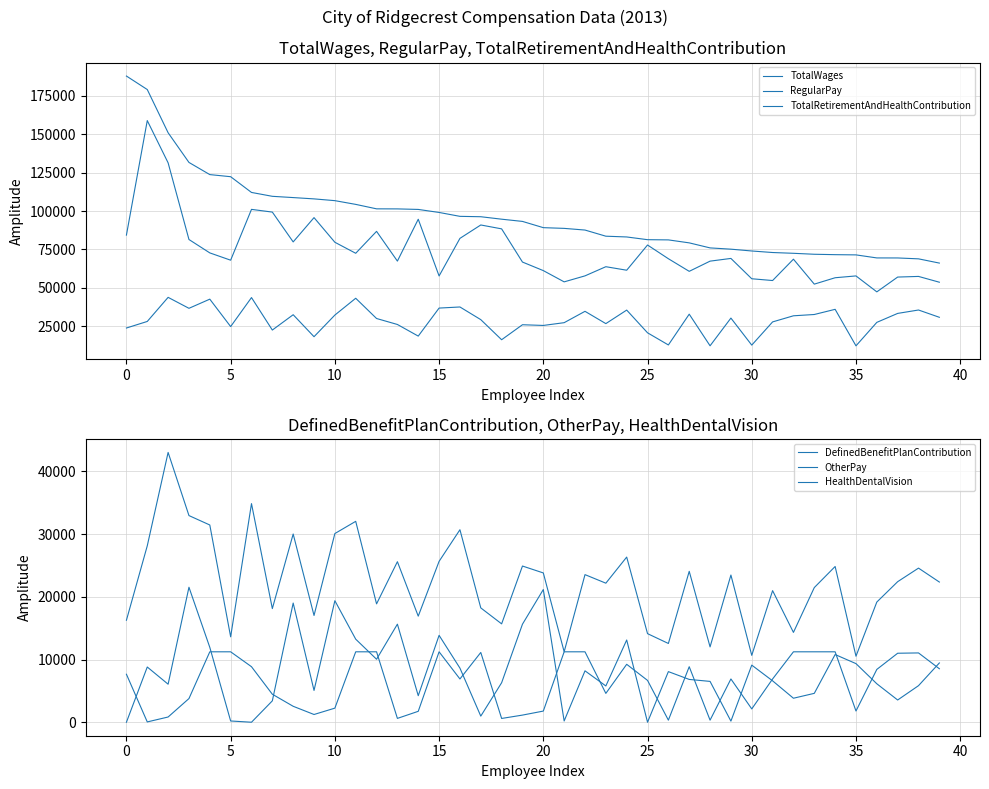

What is the difference between the highest and lowest values at 29?

75028